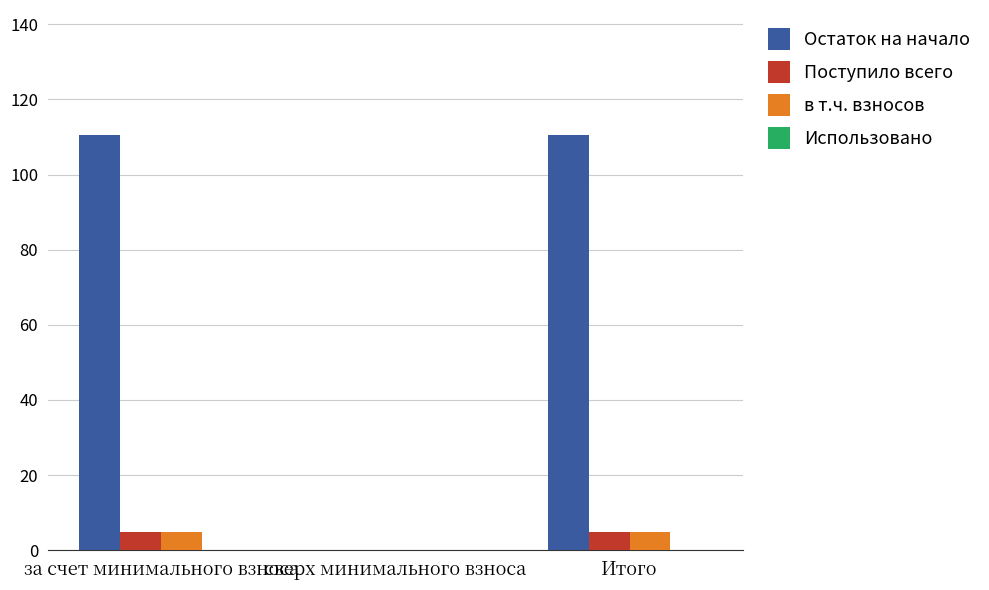

The Поступило всего series shows 0.0 at сверх минимального взноса. True or false?

True